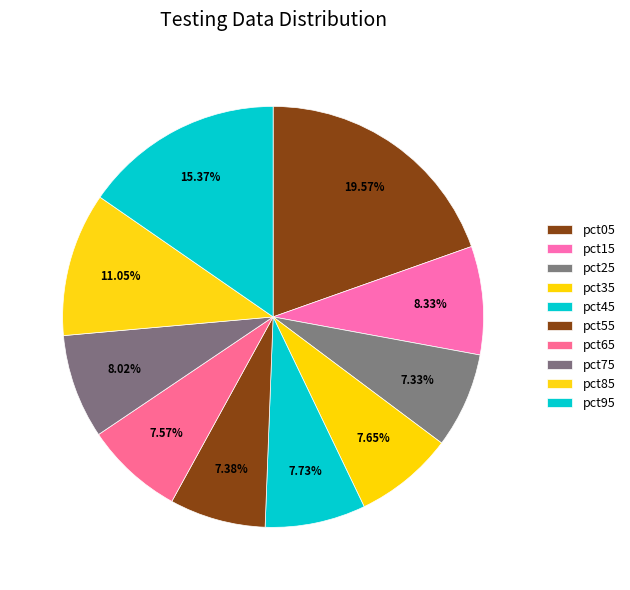

Is there any slice that represents more than half of the pie?

No